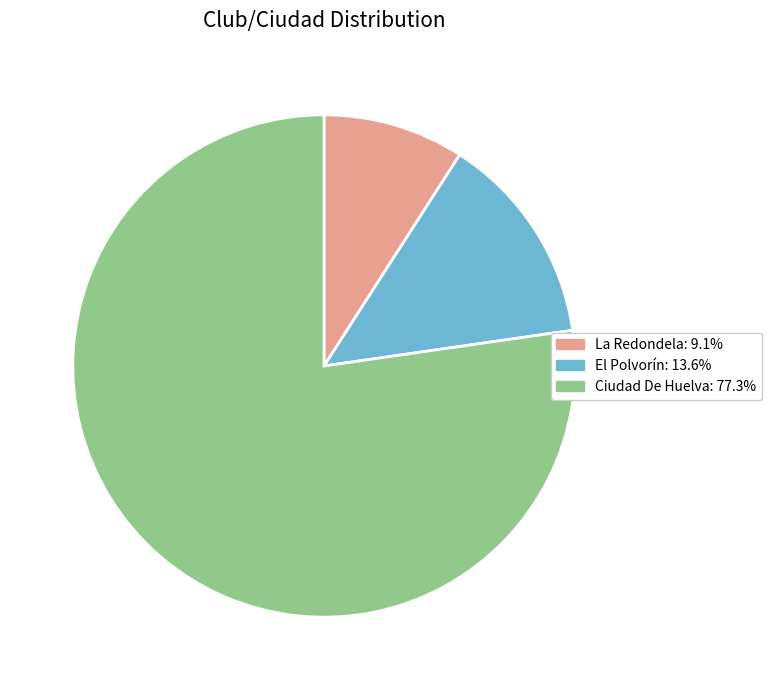

Does La Redondela represent more than half of the total?

No